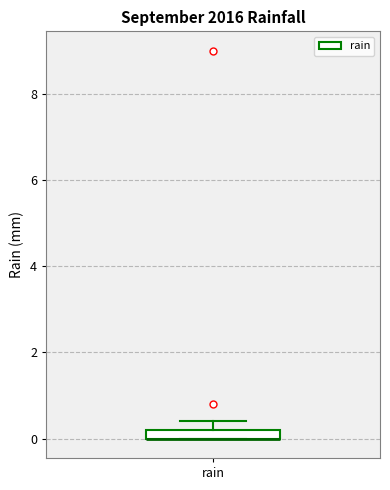

Where is the upper edge of the box for rain on the y-axis? The values are not printed on the chart, so give them approximately, as read against the axis.

0.2